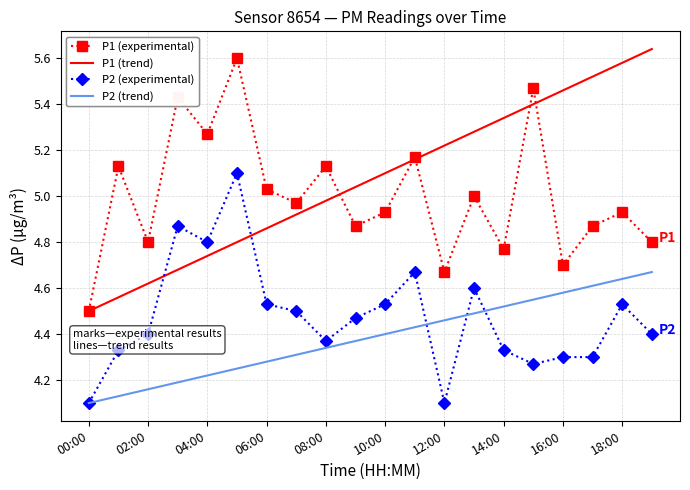

True or false: P2 (trend) and P1 (trend) cross at least once.

False